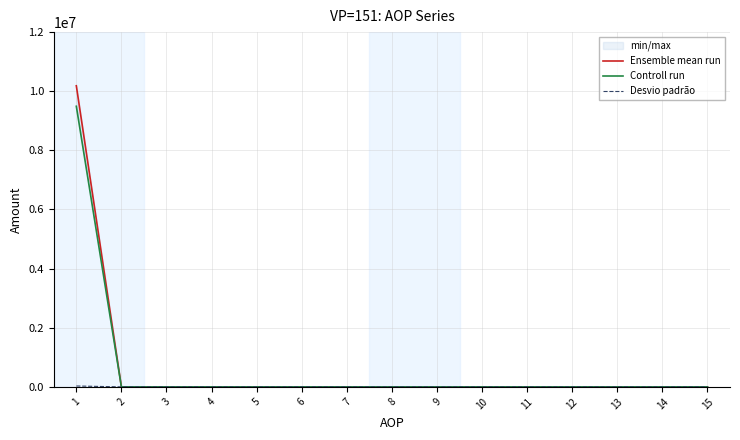

How many positive values does the Ensemble mean run series have?

1